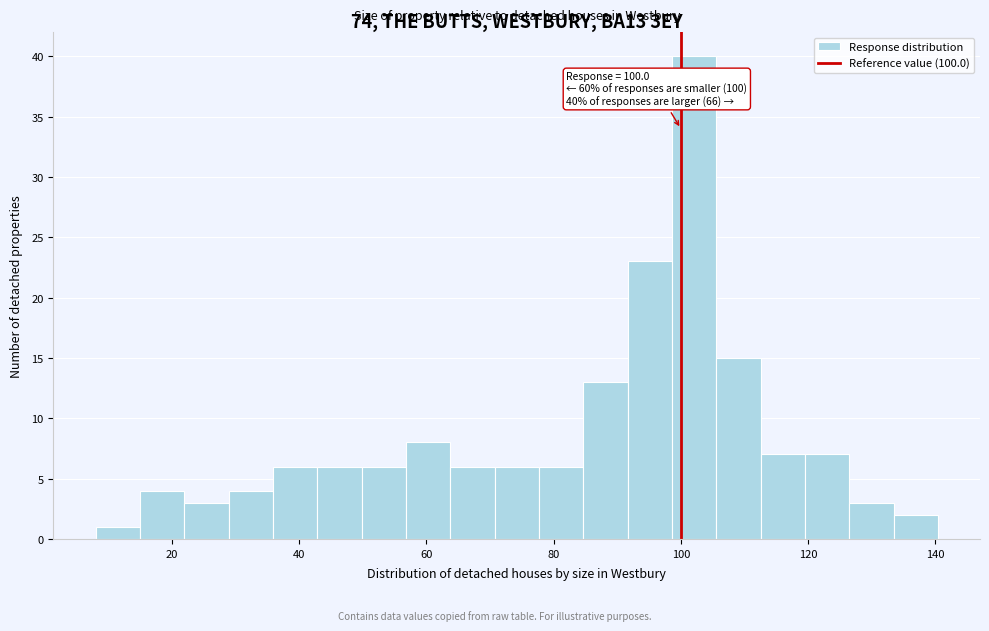

Read against the x-axis, roughly where is the centre of the tallest bar?

102